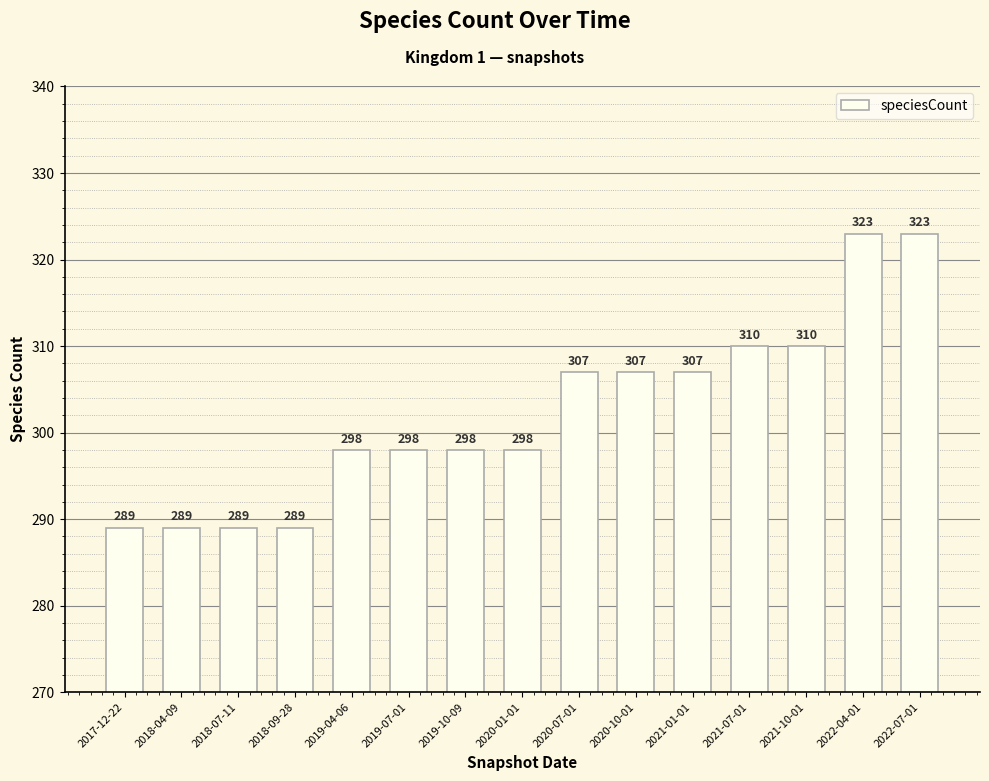

What is the sum of all values?

4535